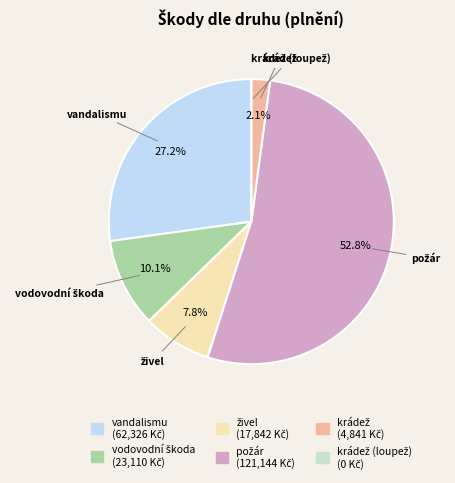

Is there any slice that represents more than half of the pie?

Yes